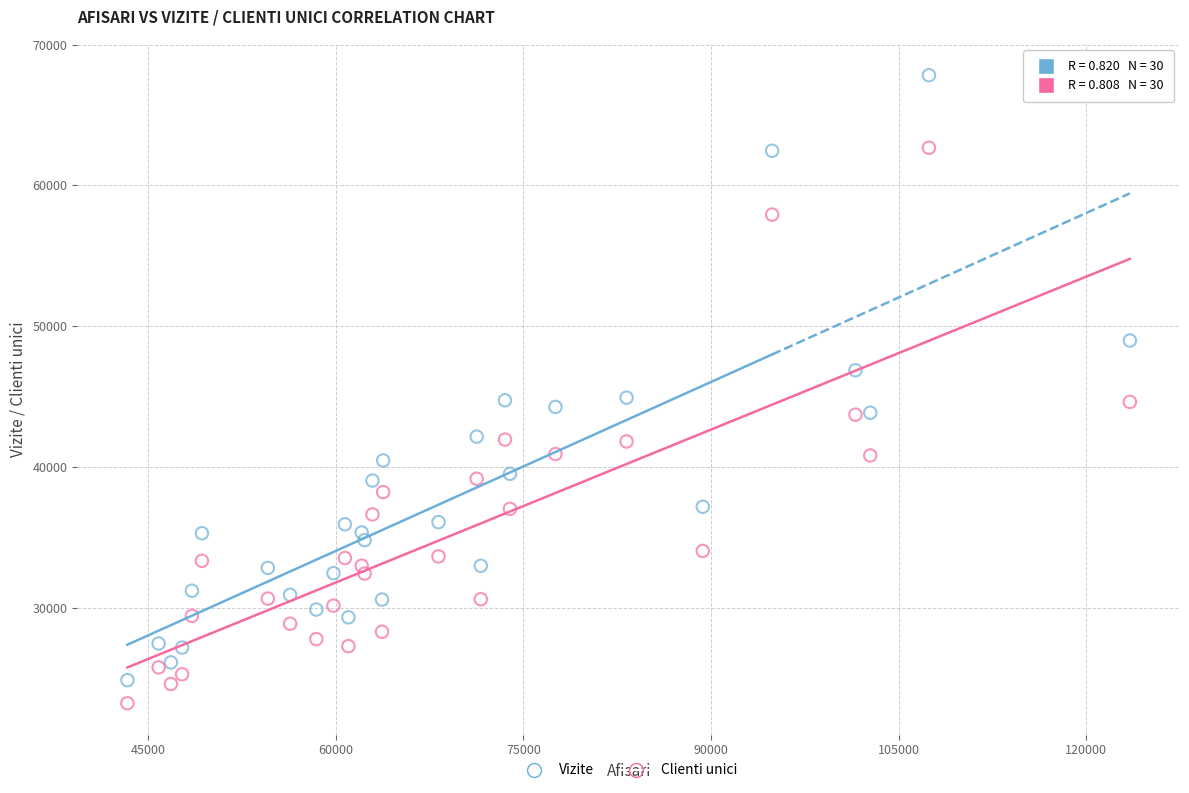

Which series contains the highest Y value?

Vizite